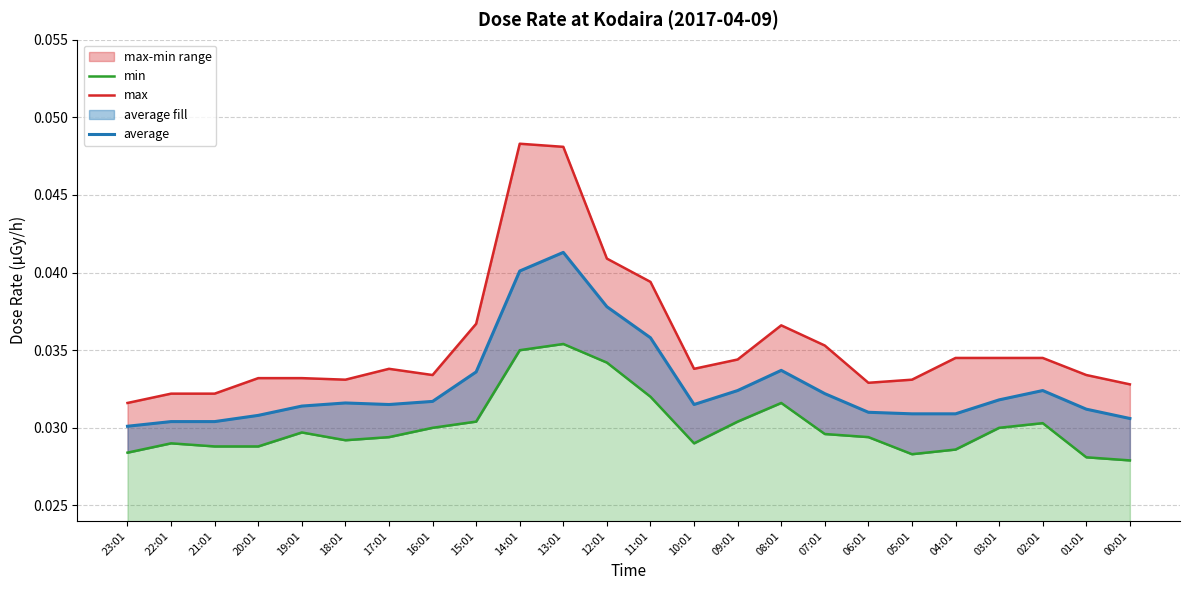

Which series has the largest total across all categories?

max